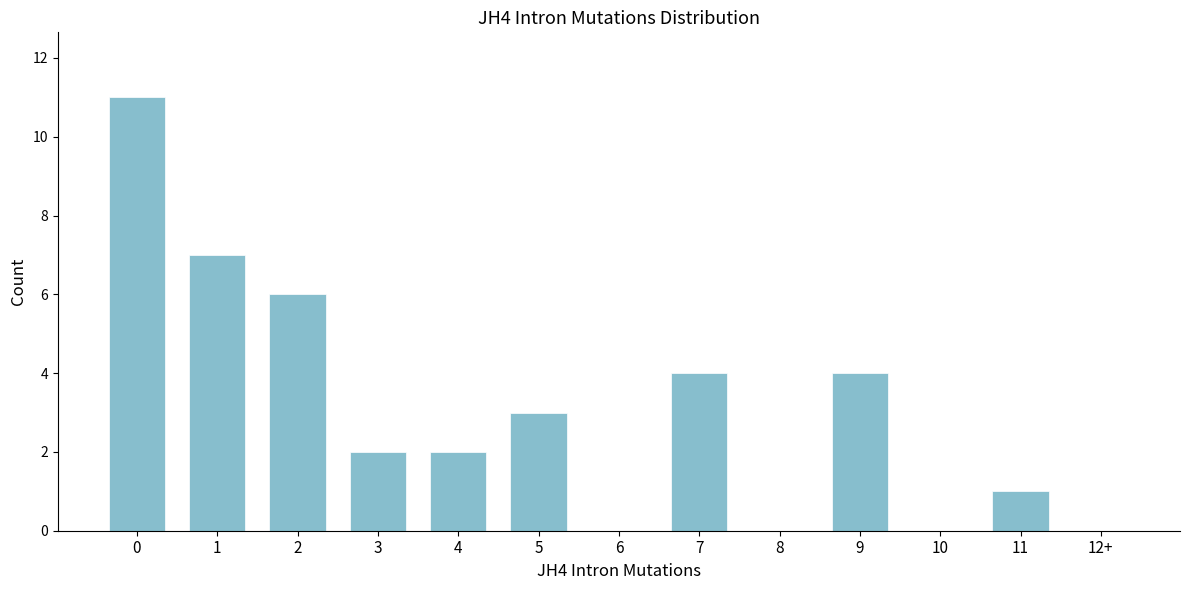

Reading right to left, list all the values displayed in this chart.

12+=0	11=1	10=0	9=4	8=0	7=4	6=0	5=3	4=2	3=2	2=6	1=7	0=11